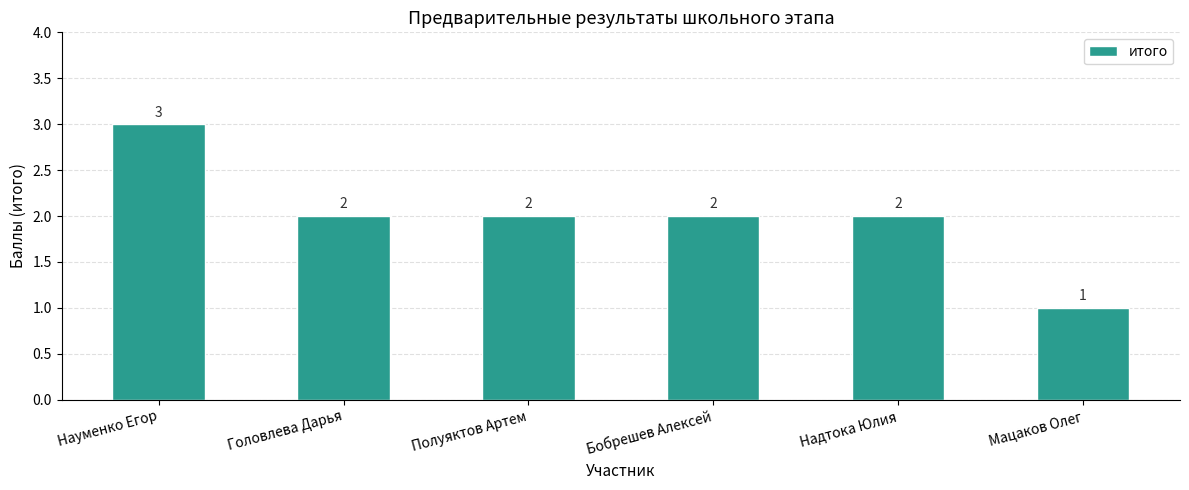

Approximately how many times larger is the value at Головлева Дарья compared to Мацаков Олег?

2.0